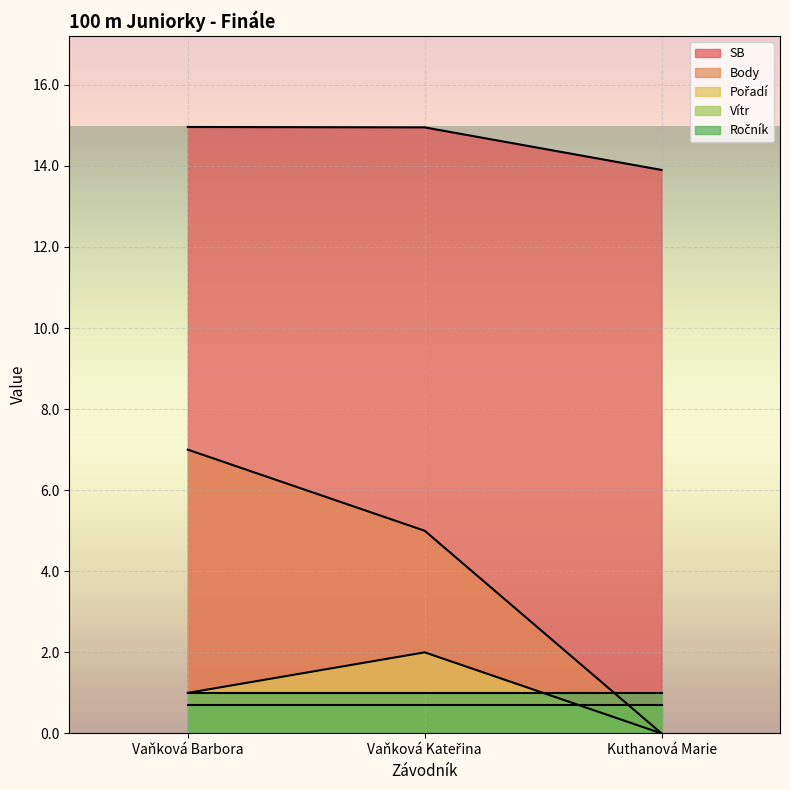

What is the approximate value of SB at Kuthanová Marie?

13.9